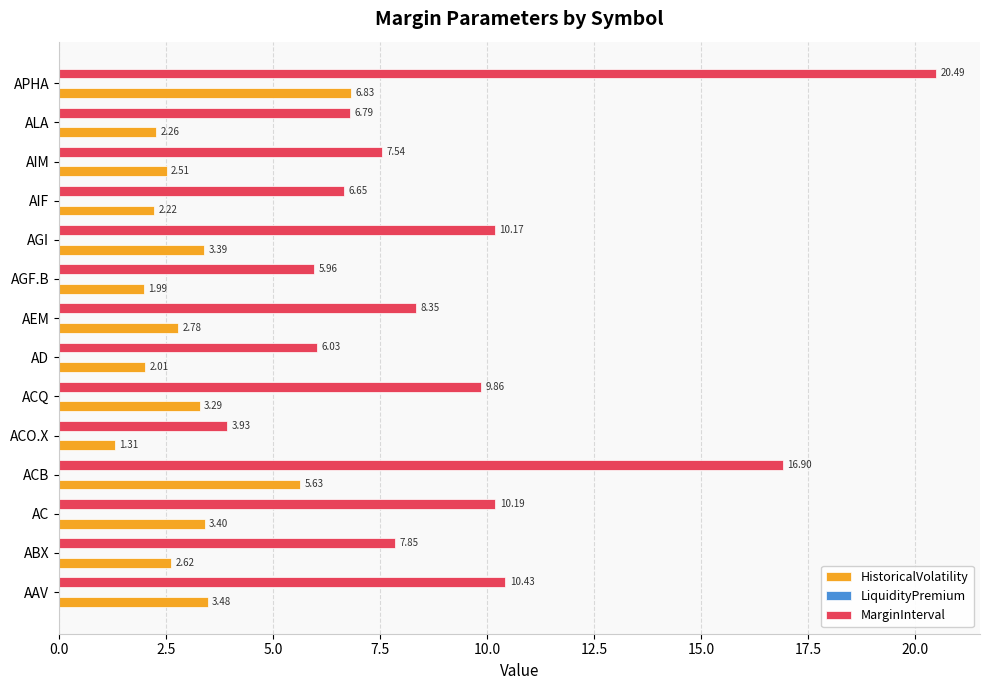

What is the difference between the second highest and minimum values in the HistoricalVolatility series?

4.3